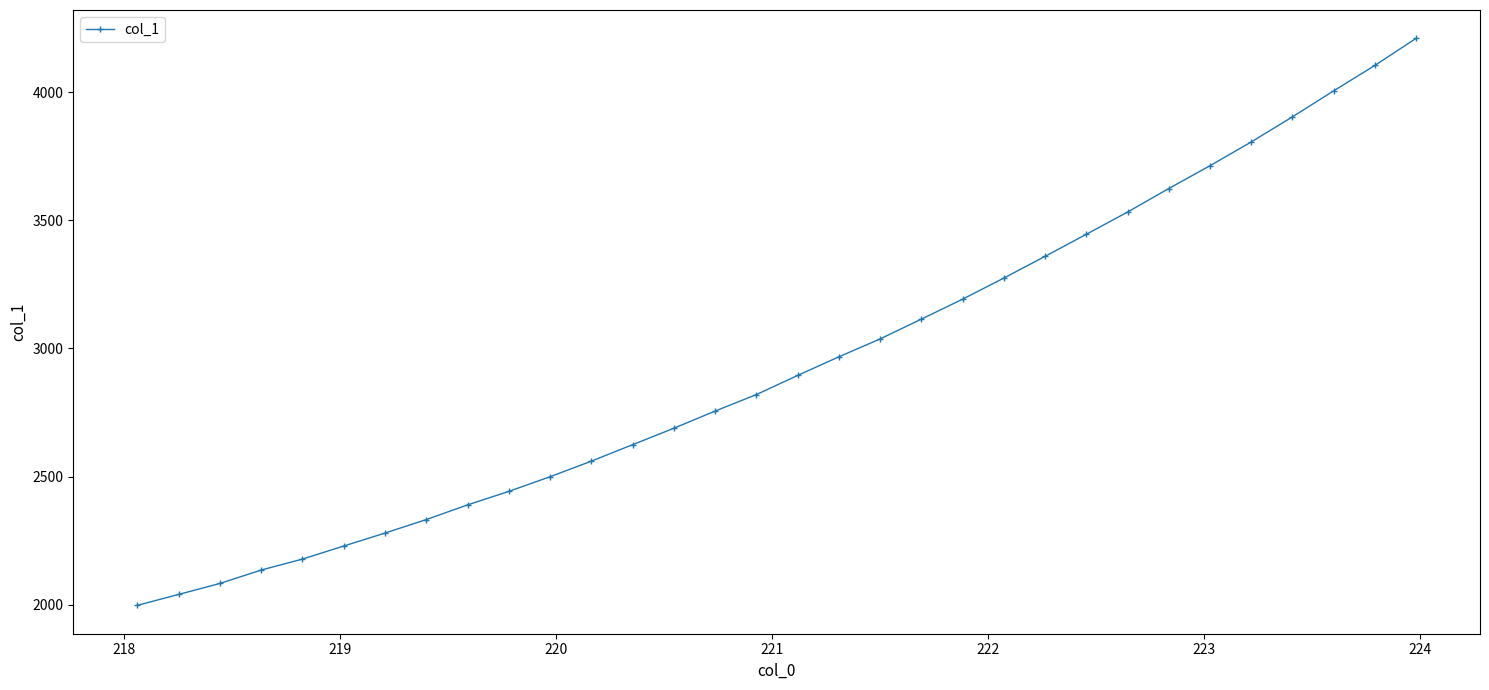

How many data points are less than 2894?

16